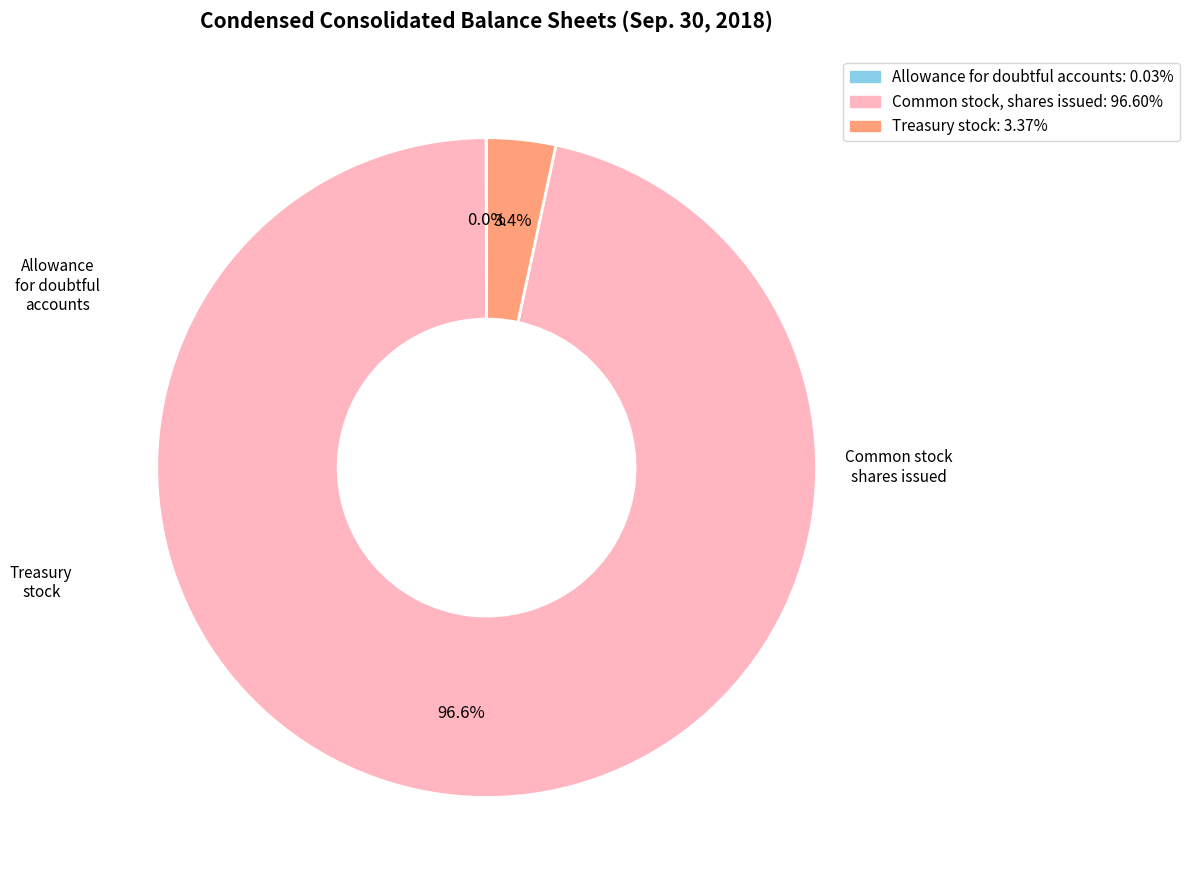

Is there any slice that represents more than half of the pie?

Yes